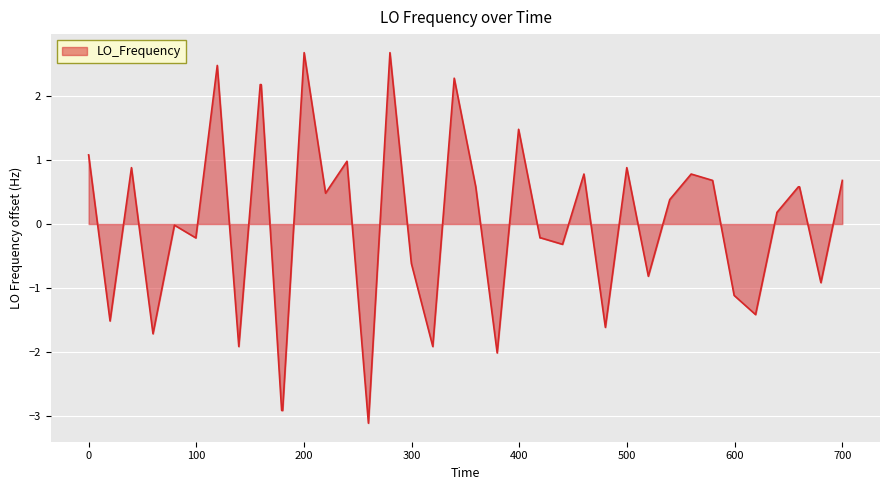

What is the difference between the maximum and minimum values?

5.8